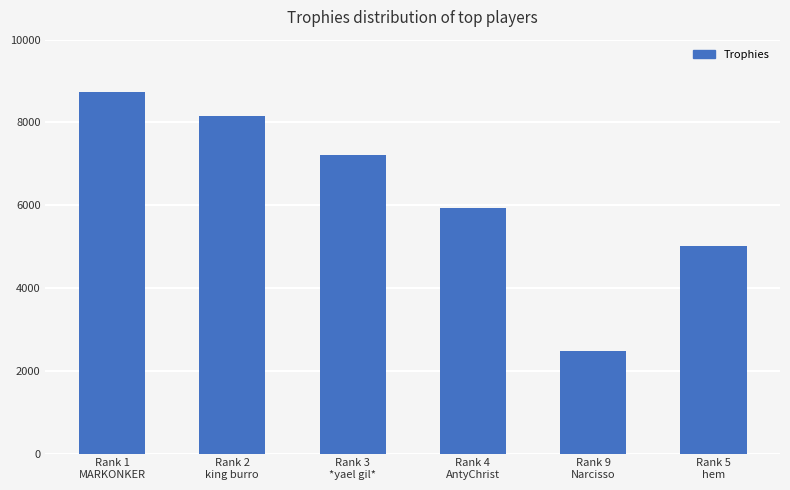

What is the difference between the maximum and minimum values?

6257